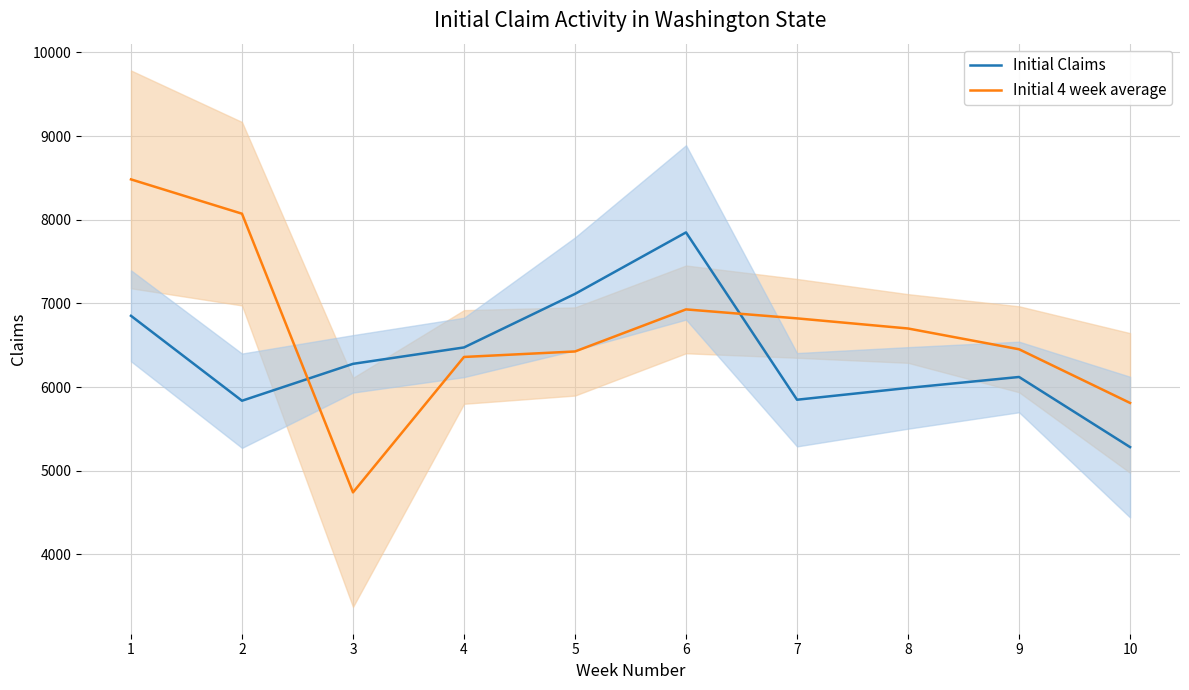

Which series ends up on top after the final intersection of Initial Claims and Initial 4 week average?

Initial 4 week average